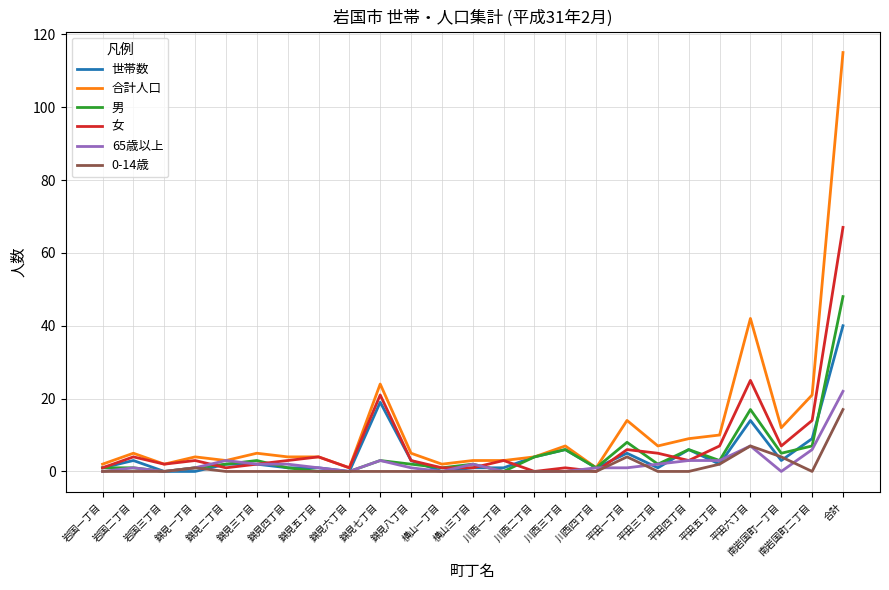

What is the average value of the 合計人口 series?

12